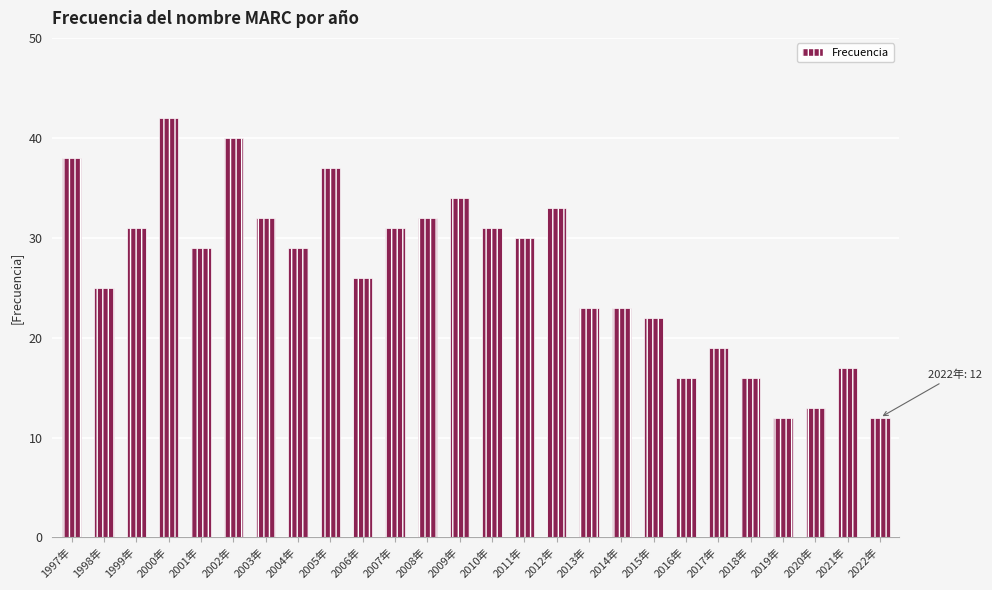

The value at 2005年 is 37. True or false?

True